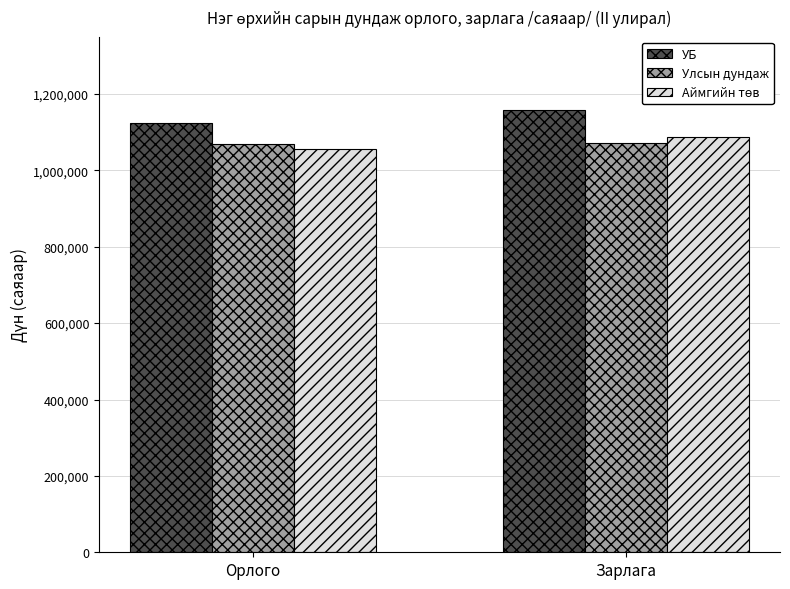

The УБ series shows 1158297 at Зарлага. True or false?

True